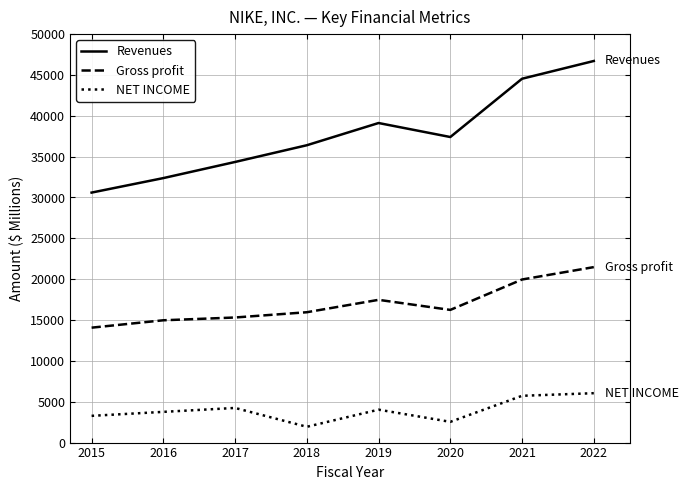

At which category is the sum across all series the highest?

2022